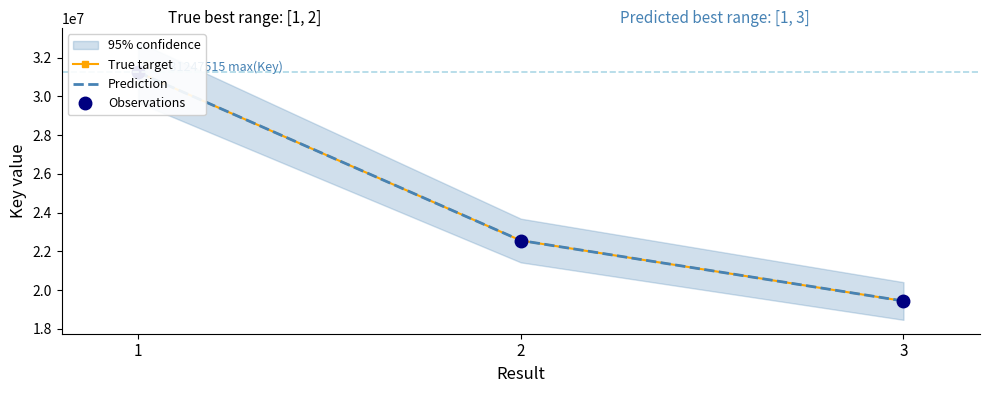

What is the ratio of the value at 3 to the value at 2?

0.9